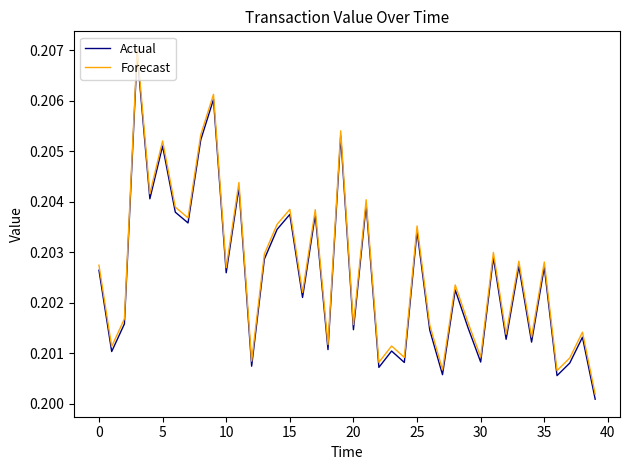

Count the number of categories in the chart.

40